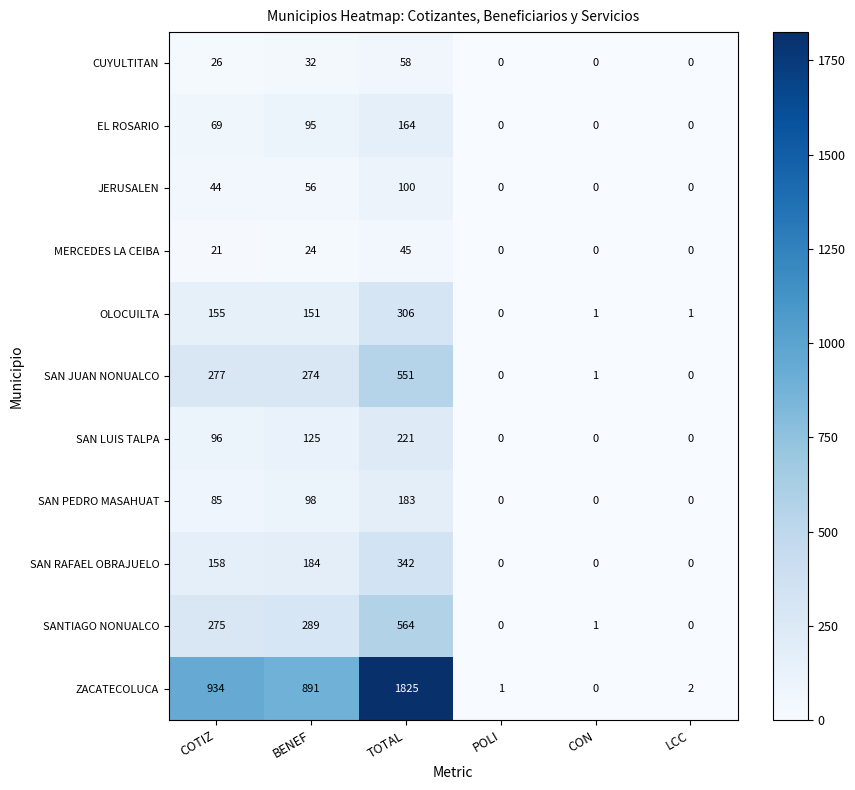

How many positive values does the OLOCUILTA series have?

5